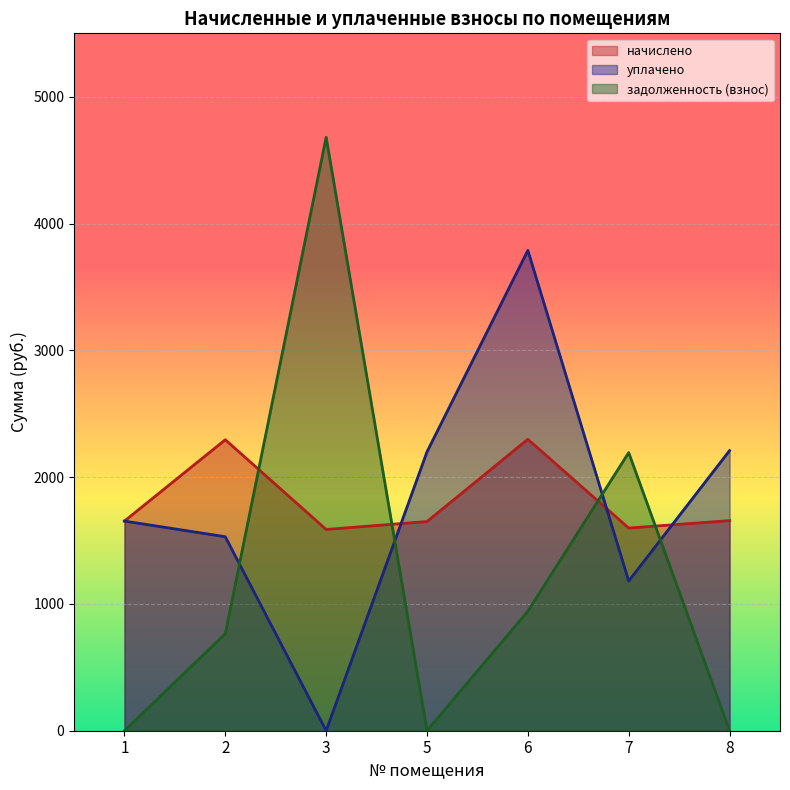

What is the value of the начислено point at the 2nd from the left?

2294.9